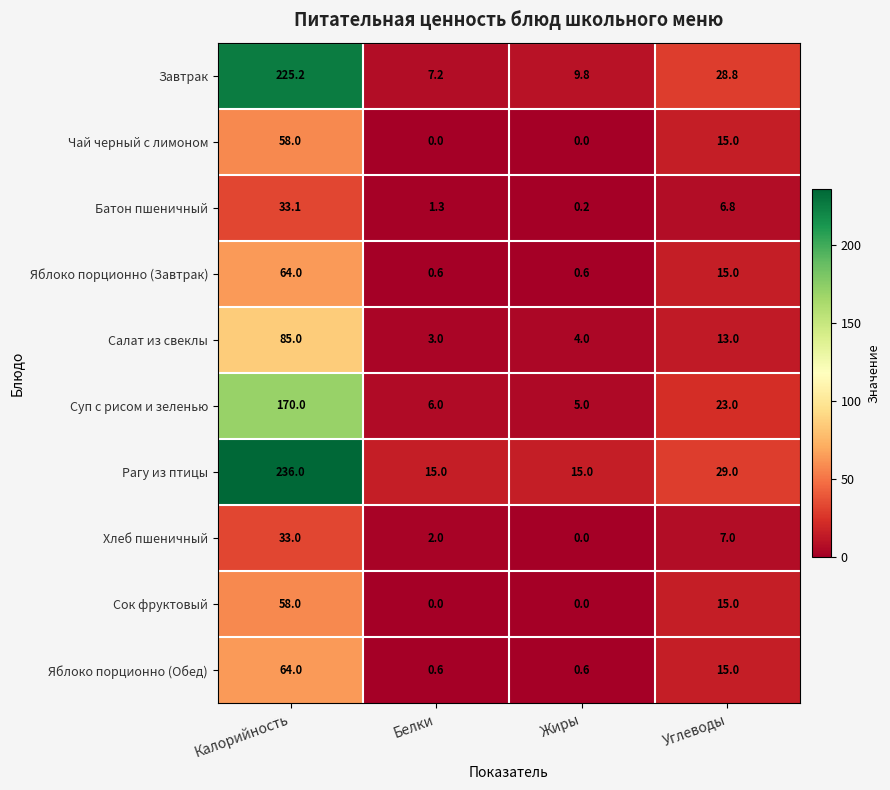

What is the approximate value of Сок фруктовый at Углеводы?

15.0